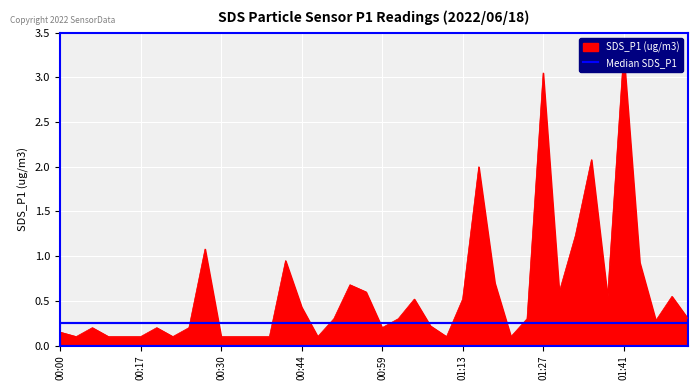

Rank the categories by value from highest to lowest.

01:41, 01:27, 01:35, 01:15, 01:32, 00:28, 00:41, 01:44, 01:18, 00:53, 00:56, 01:30, 01:38, 01:50, 01:04, 01:13, 00:44, 00:50, 01:01, 01:24, 01:53, 01:47, 01:07, 00:06, 00:20, 00:25, 00:59, 00:00, 00:03, 00:08, 00:14, 00:17, 00:22, 00:30, 00:33, 00:36, 00:39, 00:47, 01:10, 01:21